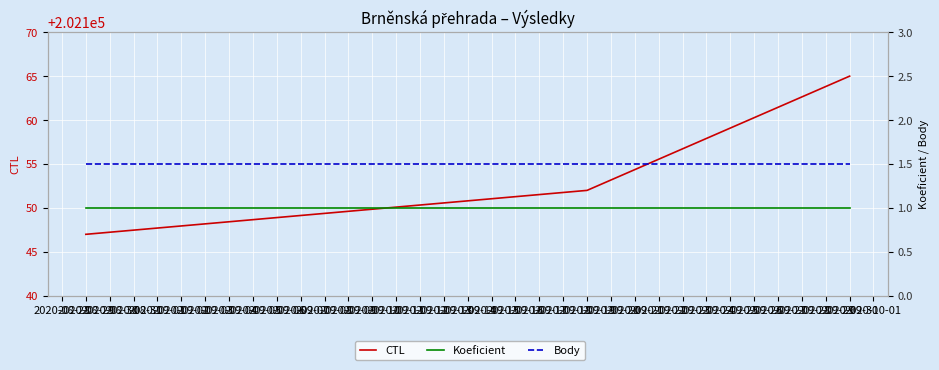

At which category does the chart reach its peak across all series?

2020-09-30